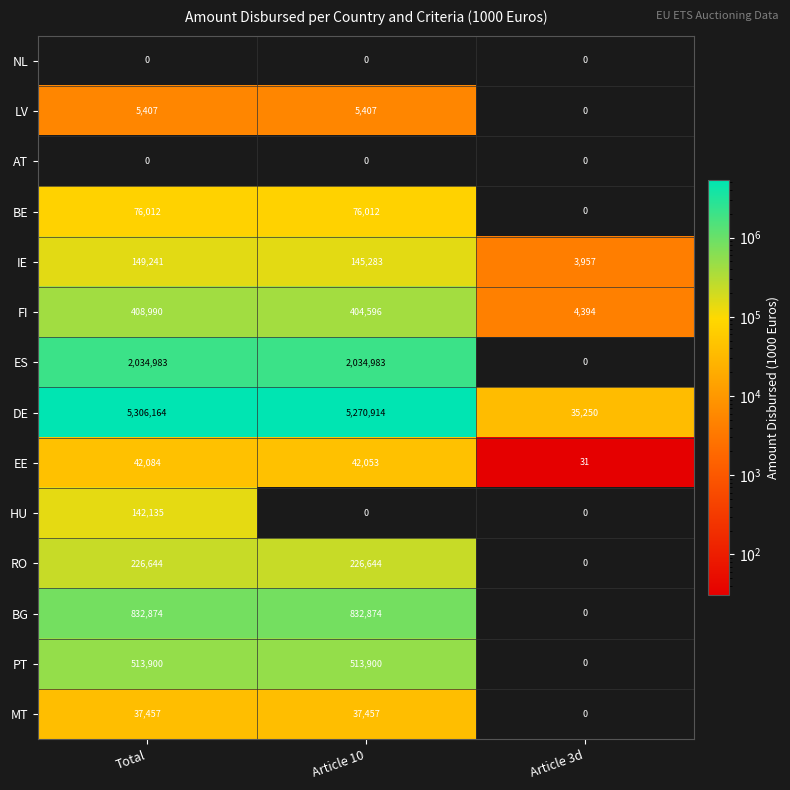

True or false: IE has a value of 149241 at Total.

True